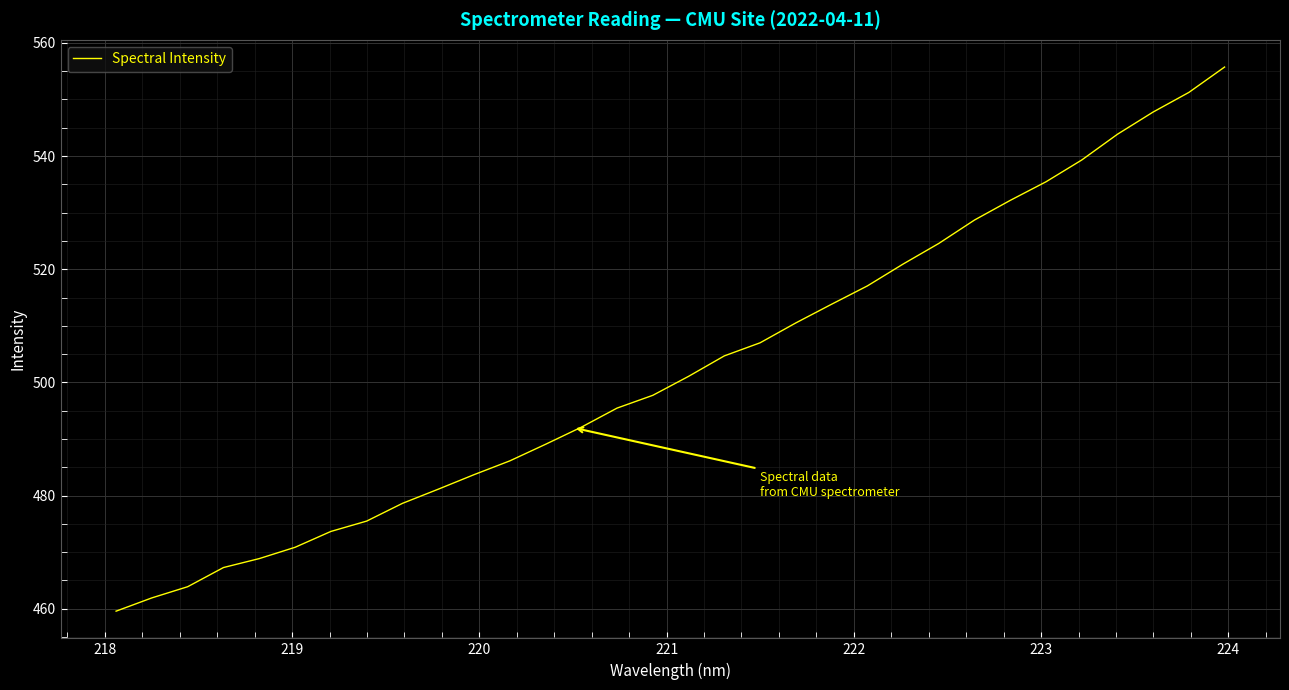

What is the difference between the maximum and minimum values?

96.2